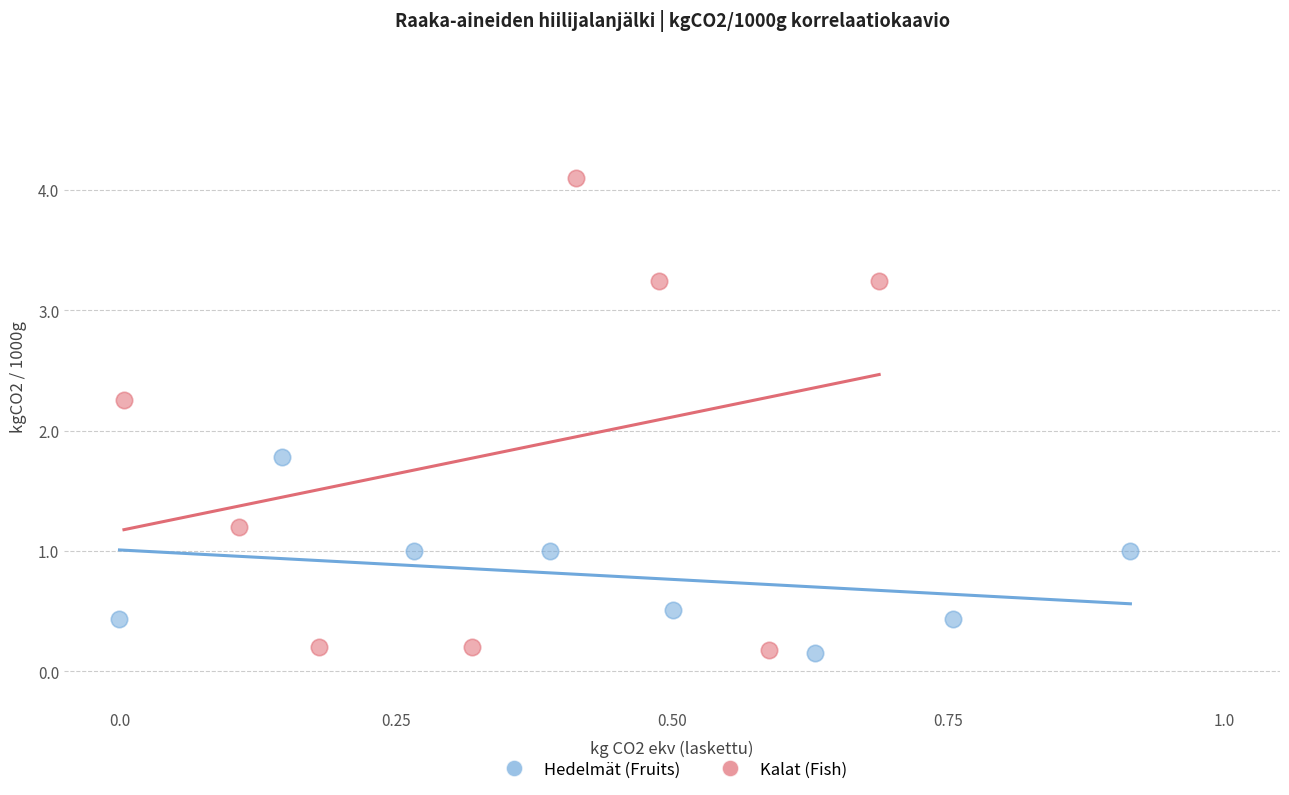

Which series has the largest Y range (max minus min)?

Kalat (Fish)